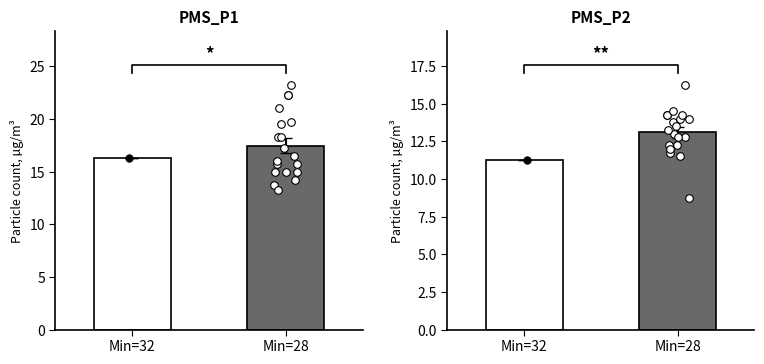

What are all the series names shown in the legend?

PMS_P1, PMS_P2